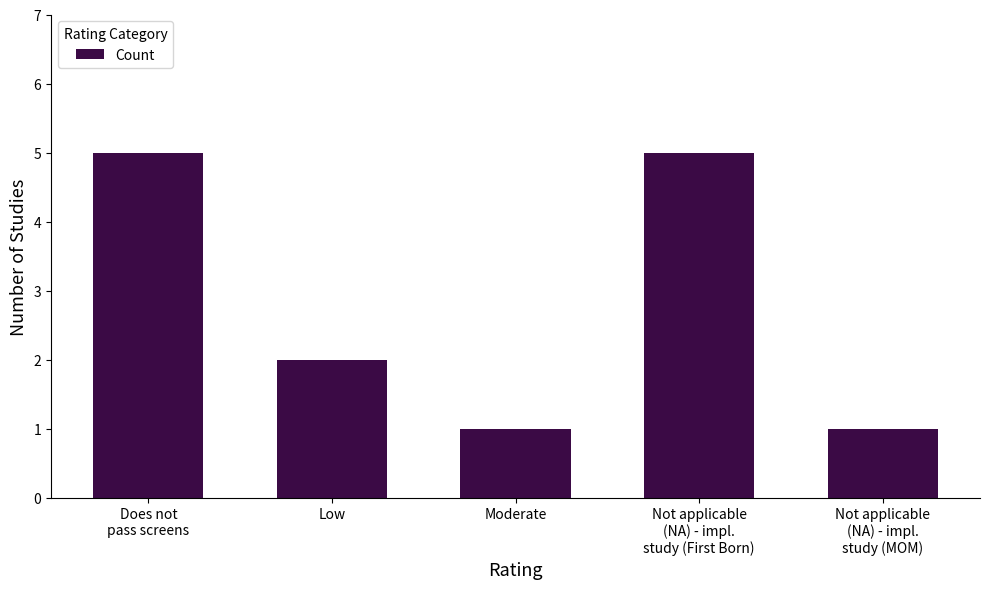

What is the label of the 3rd bar from the right?

Moderate